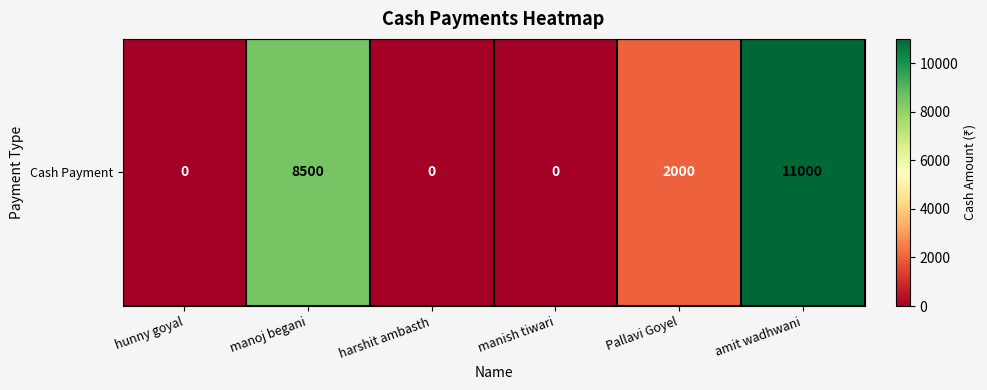

At which label is the value closest to 5500?

manoj begani